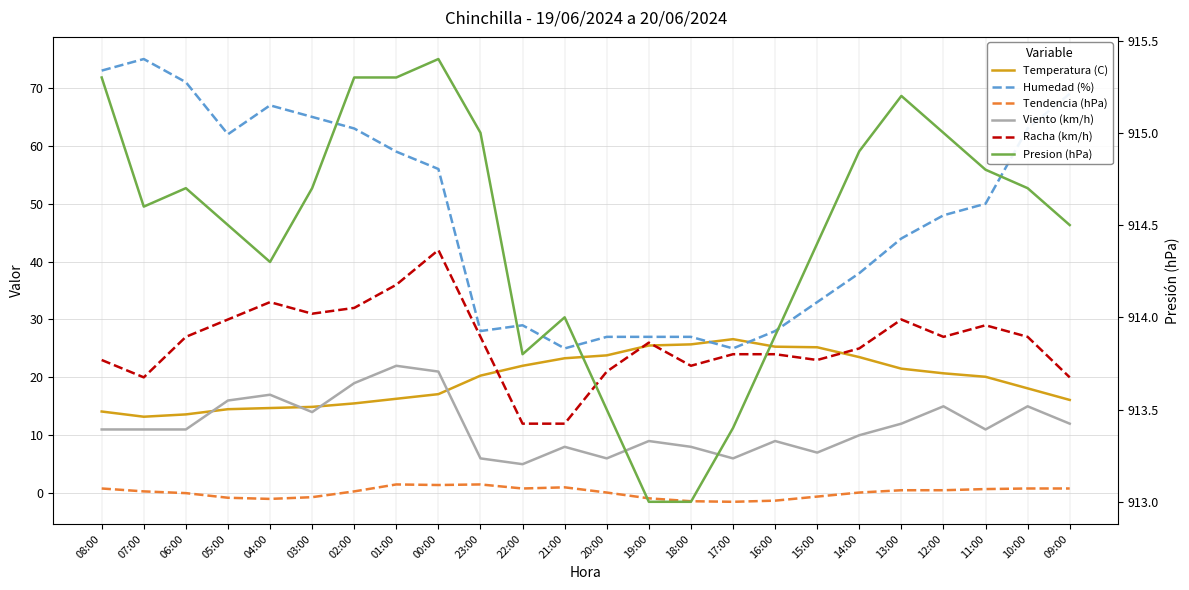

Between 02:00 and 19:00, which series saw the biggest shift?

Humedad (%)